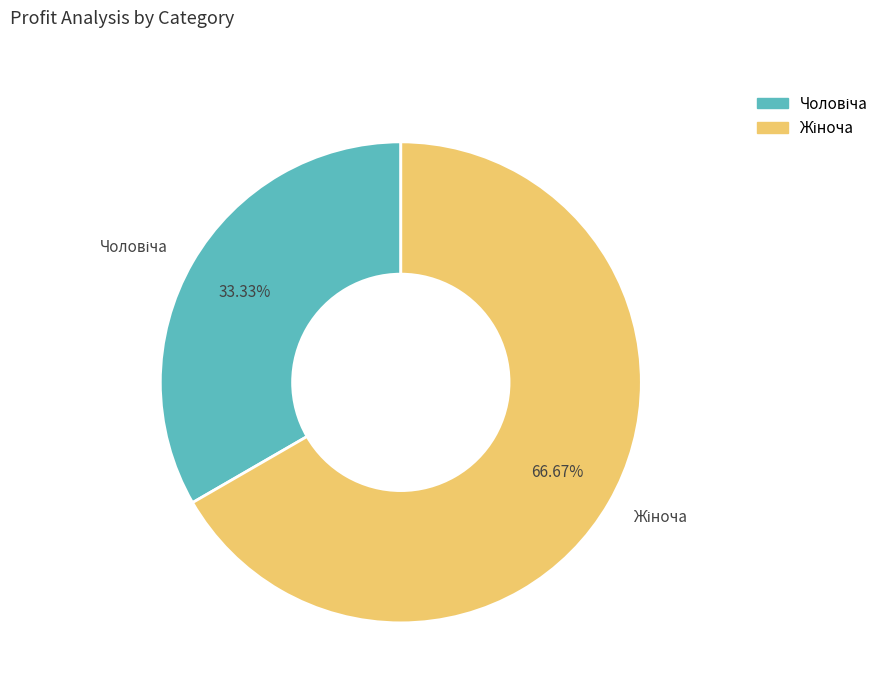

Count the number of slices in the pie.

2